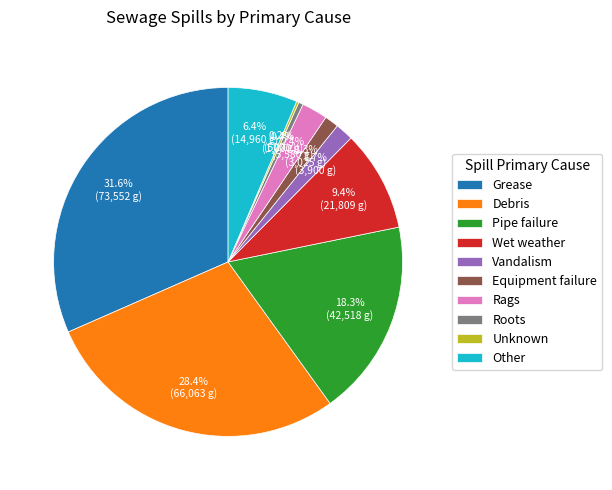

Which category has the biggest portion of the pie?

Grease